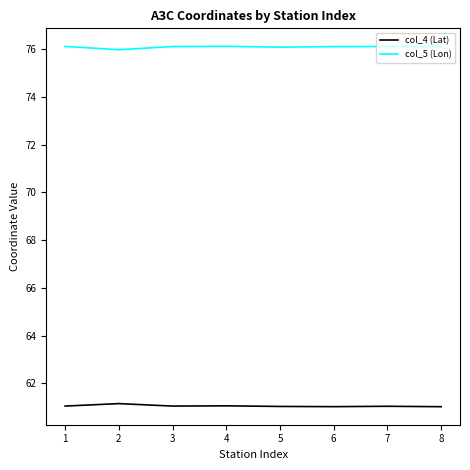

True or false: col_4 (Lat) has a value of 24.3 at 3.

False